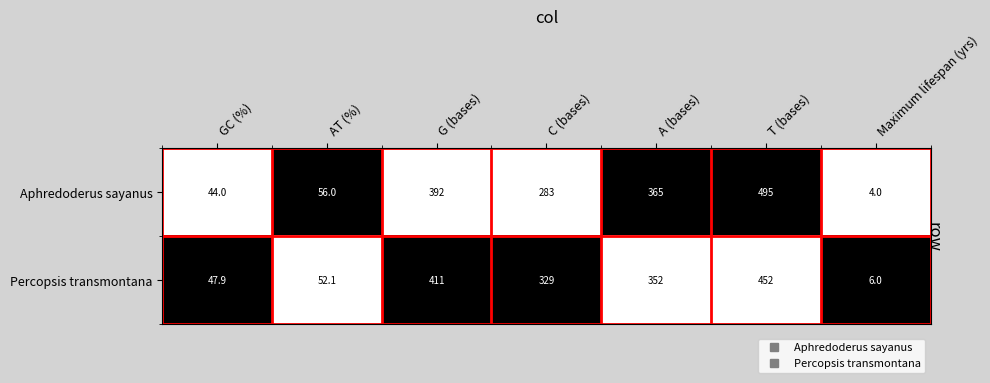

Reading right to left, list all the values displayed in this chart.

Aphredoderus sayanus: Maximum lifespan (yrs)=4.0	T (bases)=495.0	A (bases)=365.0	C (bases)=283.0	G (bases)=392.0	AT (%)=56.0	GC (%)=44.0
Percopsis transmontana: Maximum lifespan (yrs)=6.0	T (bases)=452.0	A (bases)=352.0	C (bases)=329.0	G (bases)=411.0	AT (%)=52.1	GC (%)=47.9